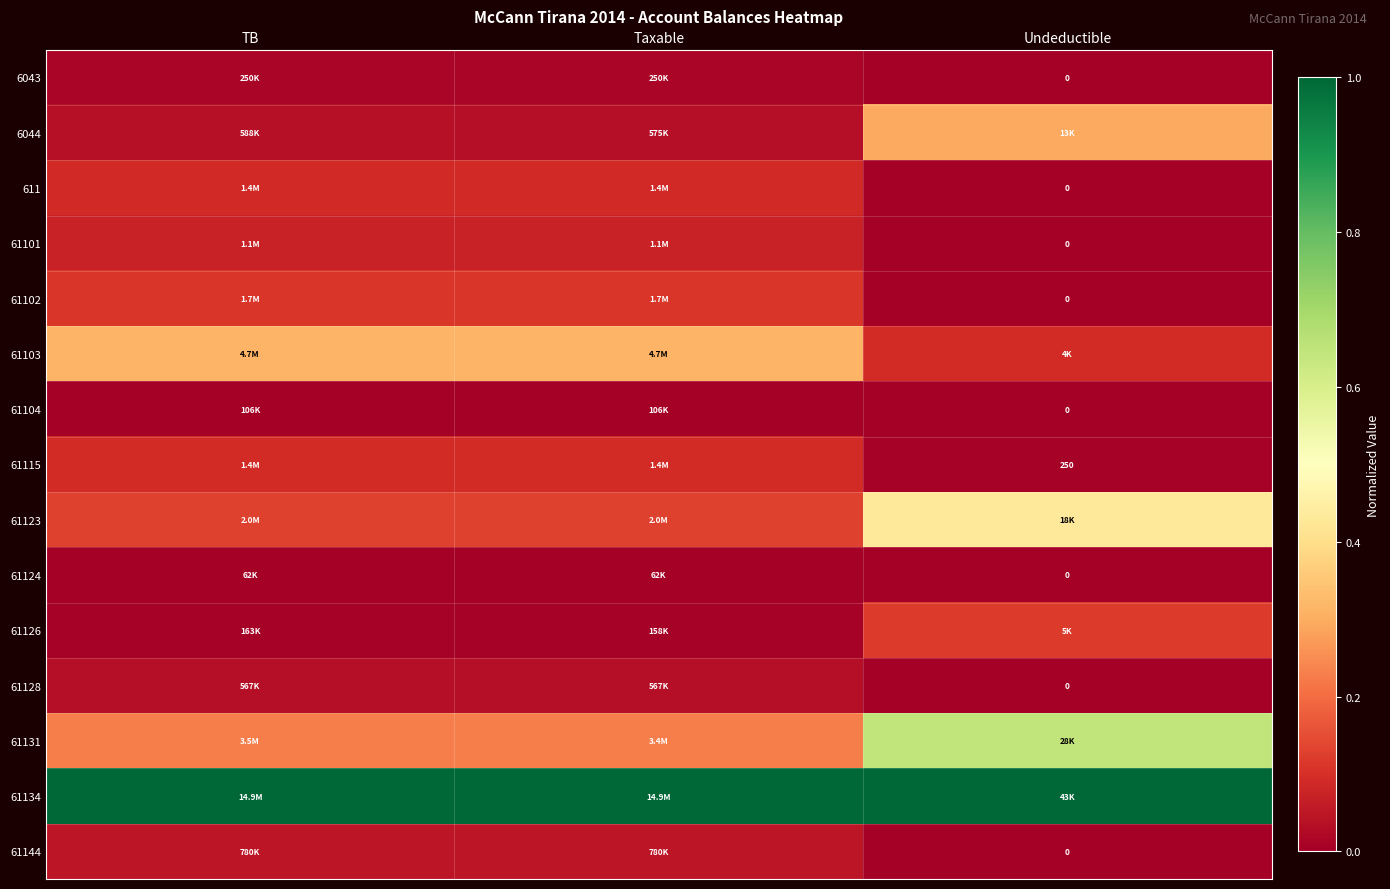

What is the maximum value shown in the chart?

1.0